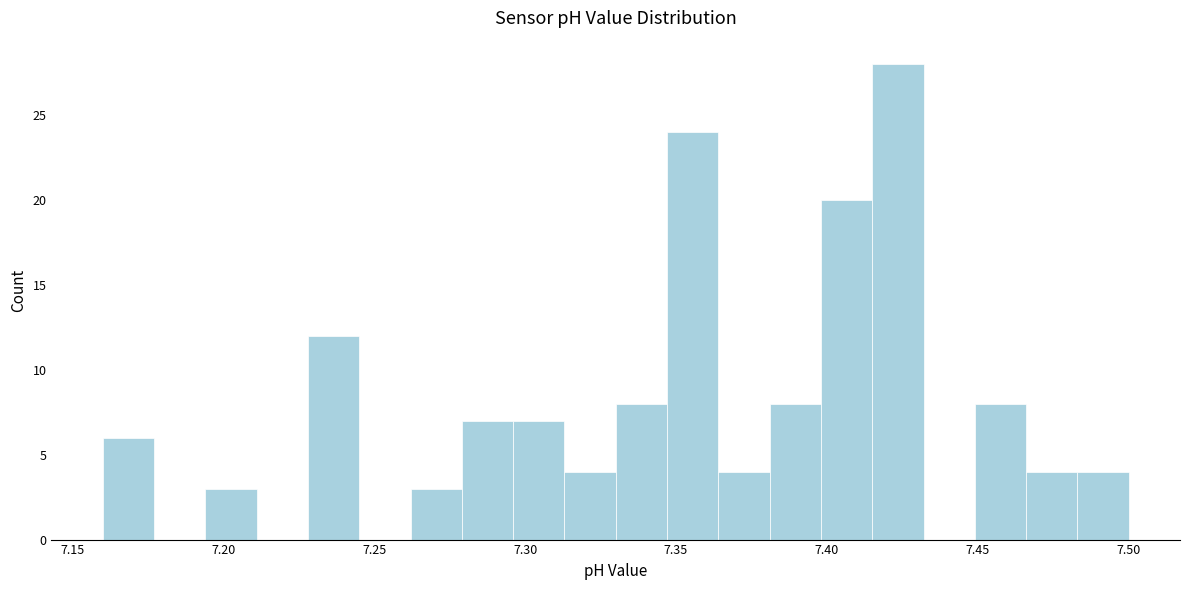

Read against the x-axis, roughly where is the centre of the tallest bar?

7.425